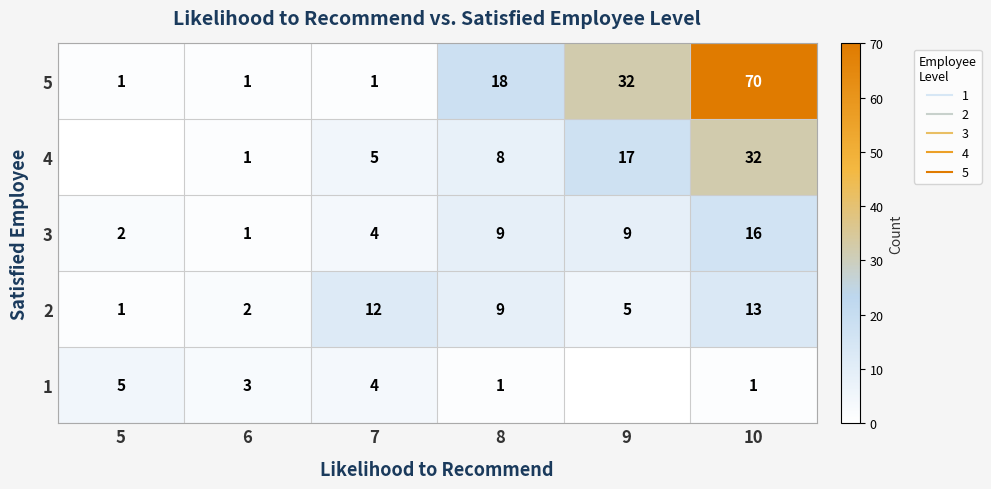

What is the average value of the 2 series?

7